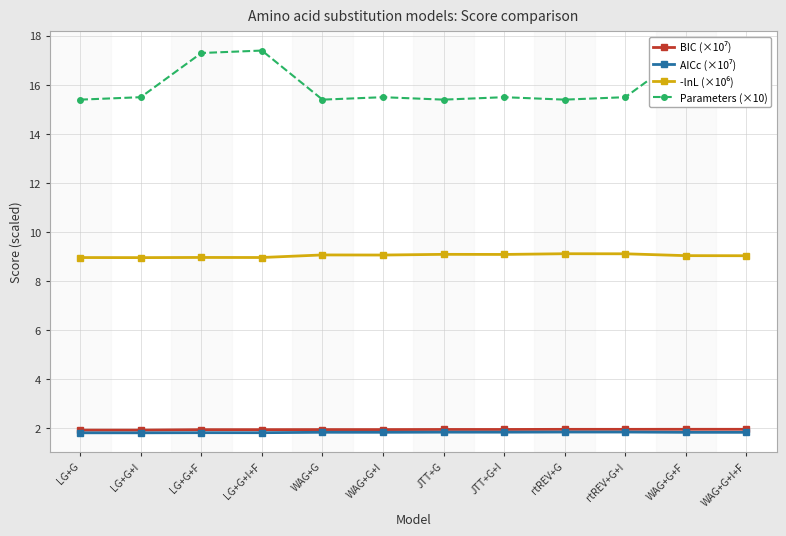

Between LG+G+I+F and WAG+G+I, which series saw the biggest shift?

Parameters (×10)